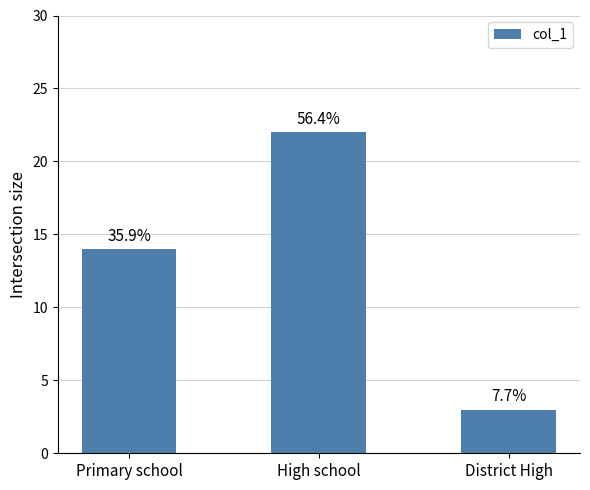

What is the sum of all values?

39